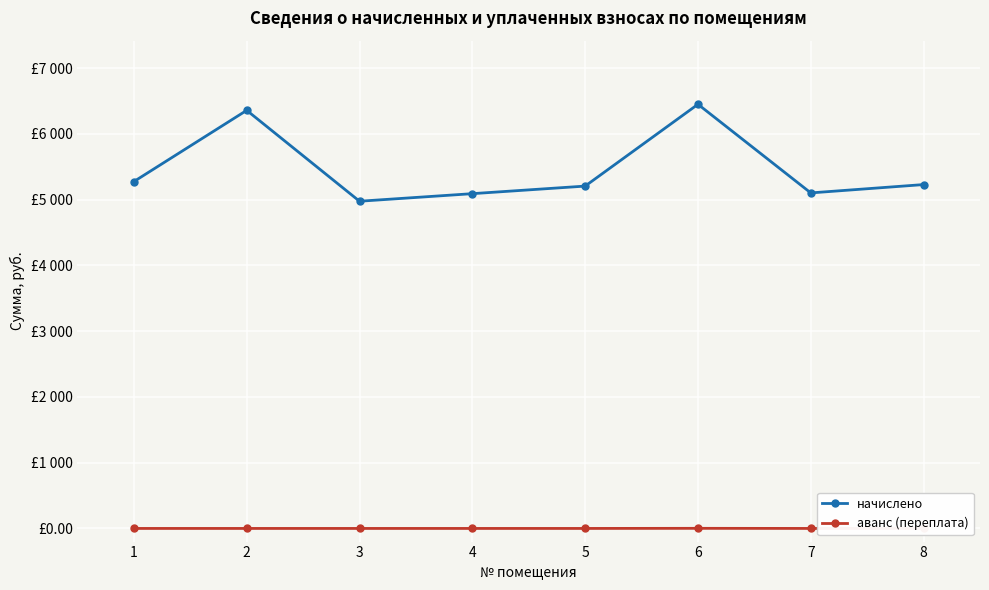

True or false: начислено and аванс (переплата) cross at least once.

False